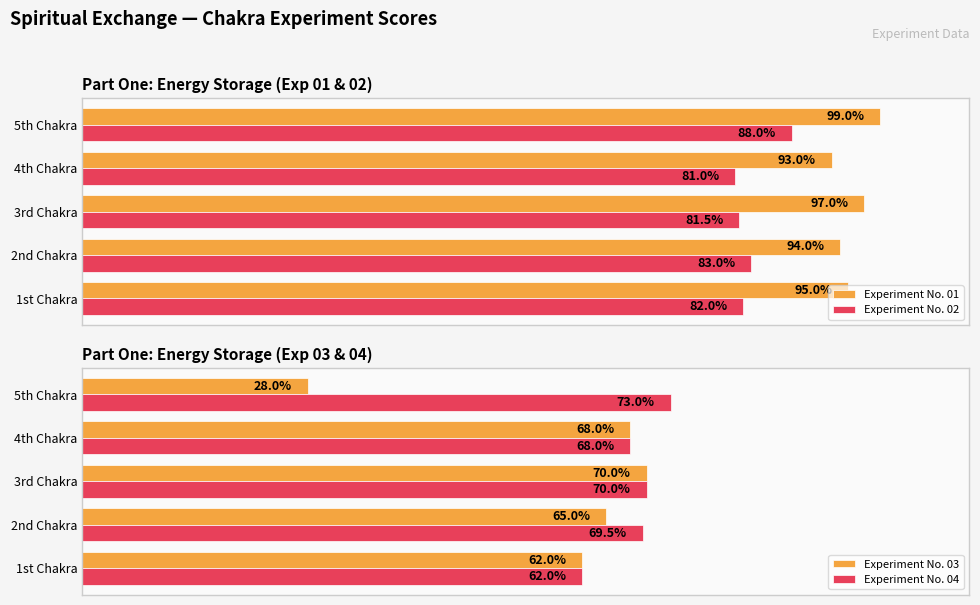

At which label does Experiment No. 02 reach its peak?

5th Chakra